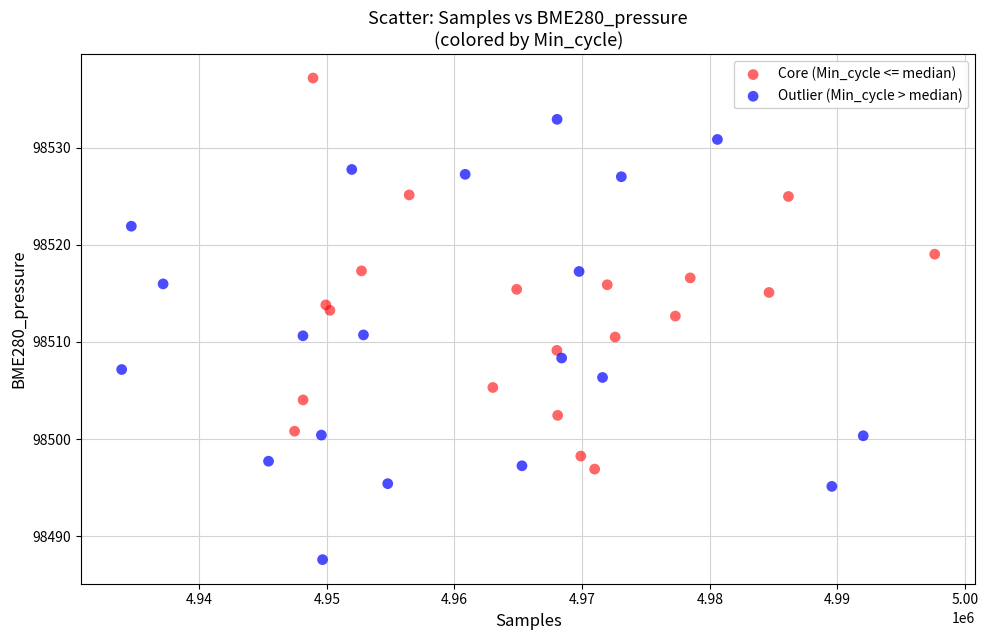

Which series reaches the maximum Y coordinate?

Core (Min_cycle <= median)